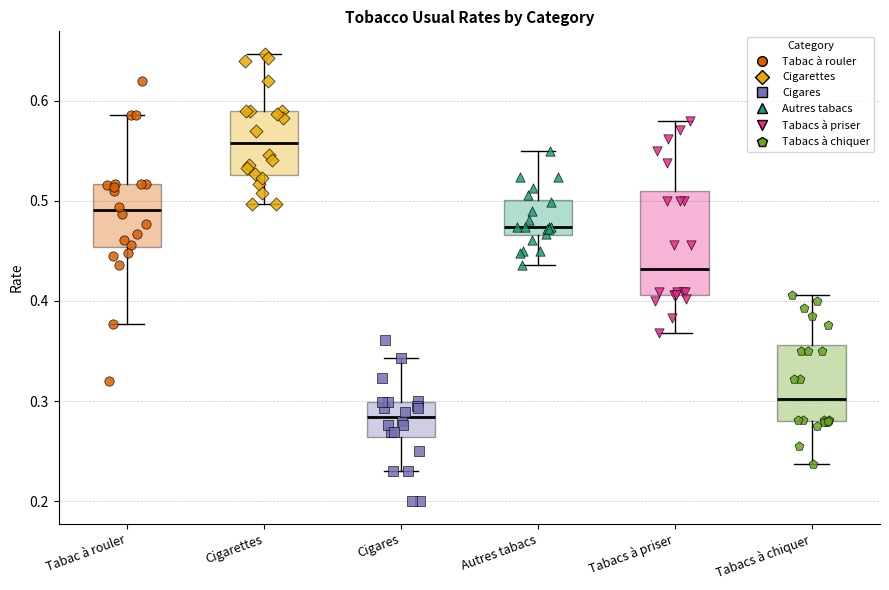

Reading left to right, transcribe this box plot: for each box, give where its median line is, the range the box spans, and where its two whiskers end, as read against the y-axis. The values are not printed on the chart, so give them approximately, as read against the axis.

Tabac à rouler: median 0.49, box 0.45 to 0.52, whiskers 0.38 to 0.59
Cigarettes: median 0.56, box 0.53 to 0.59, whiskers 0.50 to 0.65
Cigares: median 0.28, box 0.26 to 0.30, whiskers 0.23 to 0.34
Autres tabacs: median 0.47 (just above the box's lower edge), box 0.47 to 0.50, whiskers 0.44 to 0.55
Tabacs à priser: median 0.43, box 0.41 to 0.51, whiskers 0.37 to 0.58
Tabacs à chiquer: median 0.30, box 0.28 to 0.36, whiskers 0.24 to 0.41